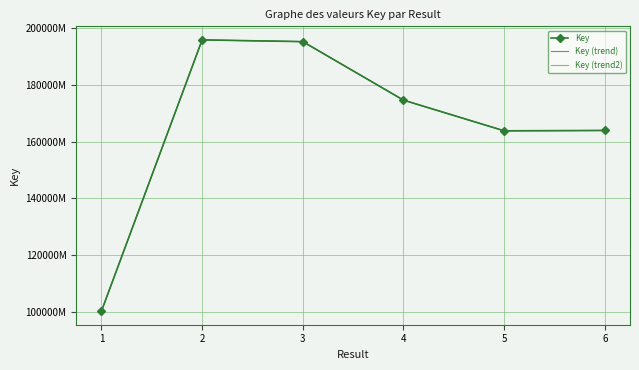

What are all the series names shown in the legend?

Key, Key (trend), Key (trend2)